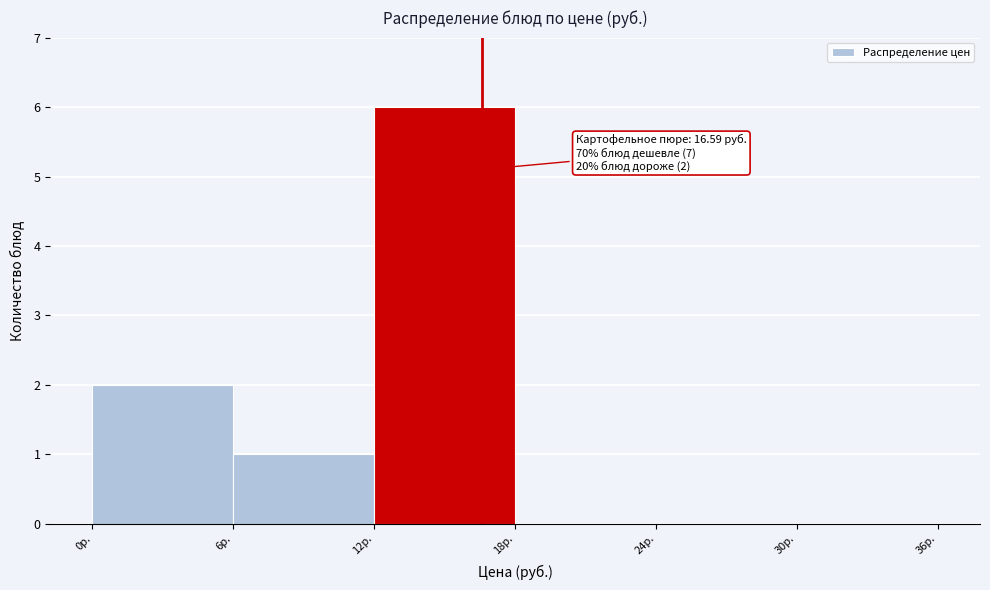

Which range on the x-axis has the tallest bar?

12 to 18